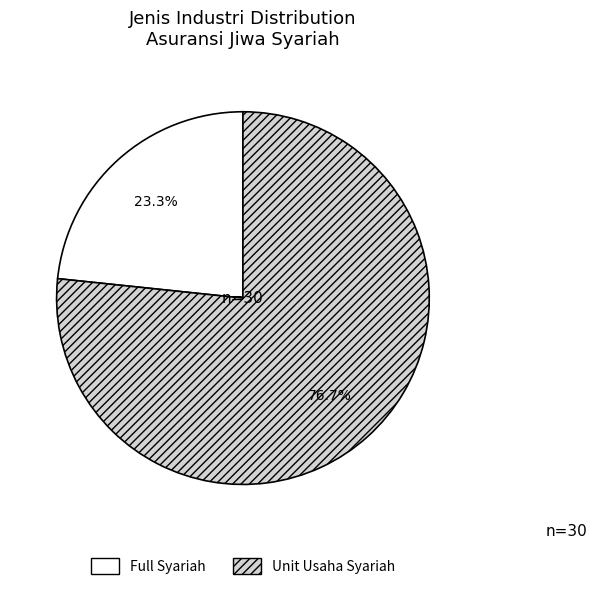

To the nearest percent, what percentage of the pie is Unit Usaha Syariah?

77%